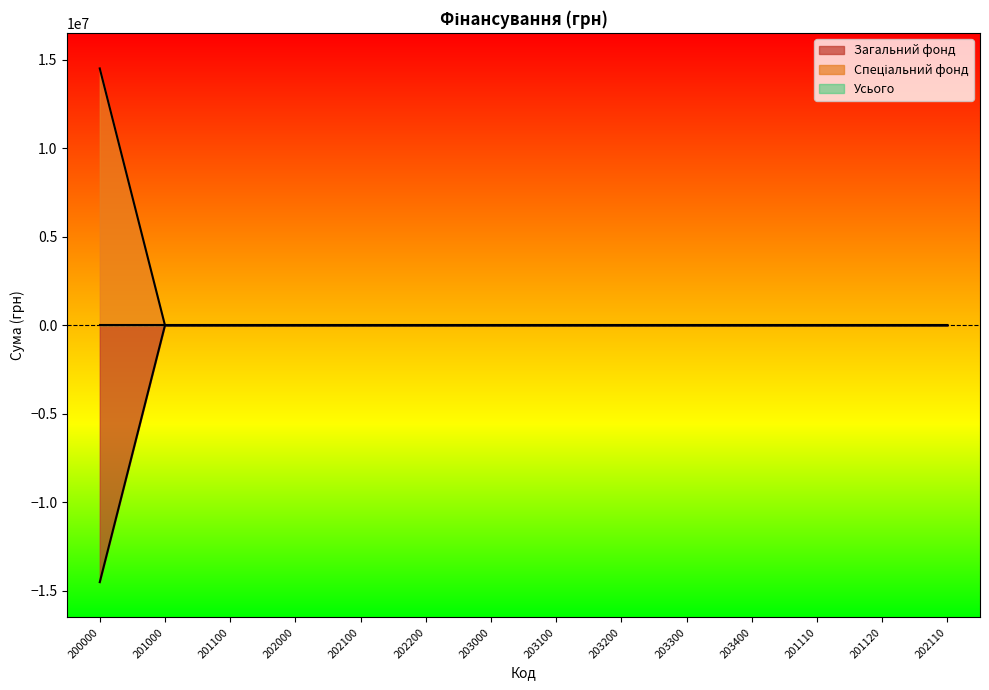

Which category has the lowest value in the Спеціальний фонд series?

201000